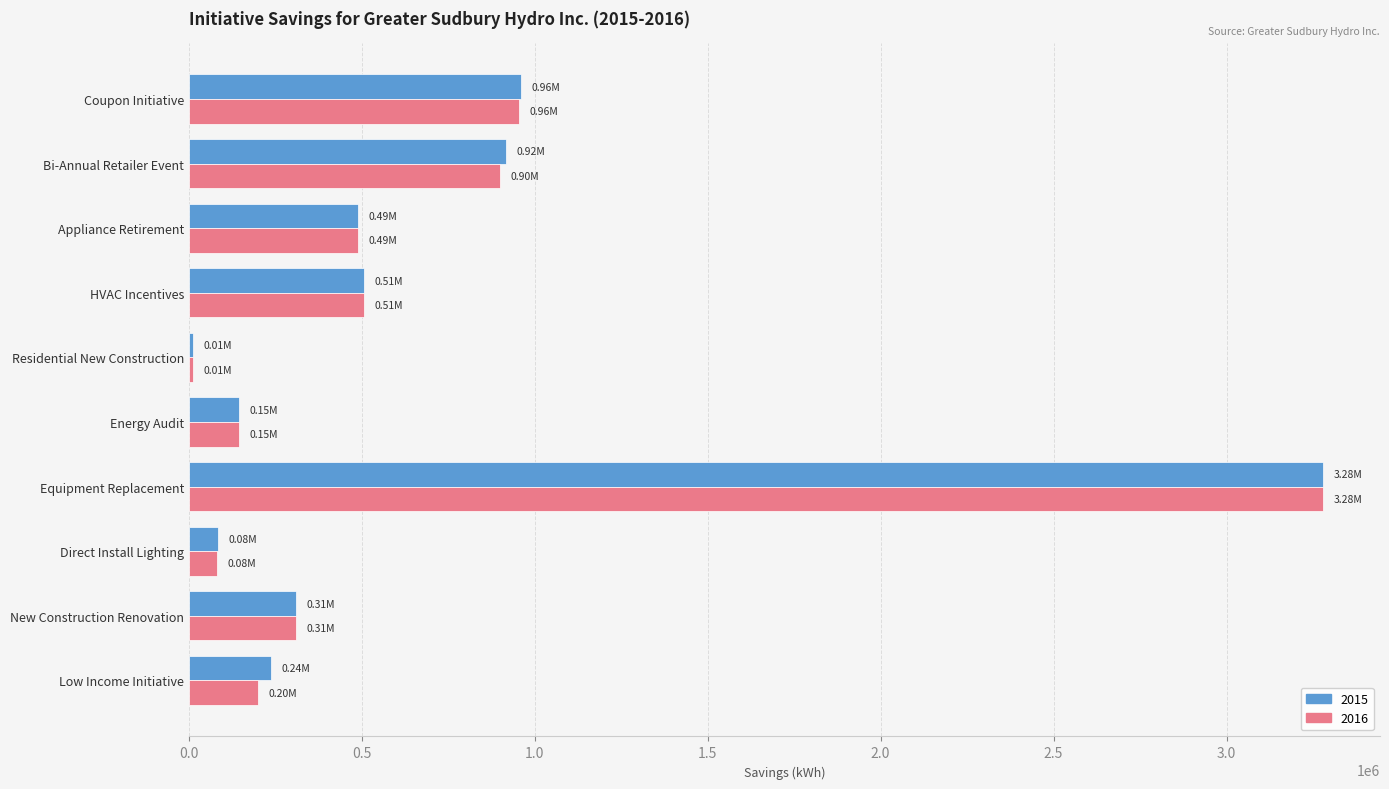

What is the sum of the 2015 values at Direct Install Lighting and Coupon Initiative?

1043460